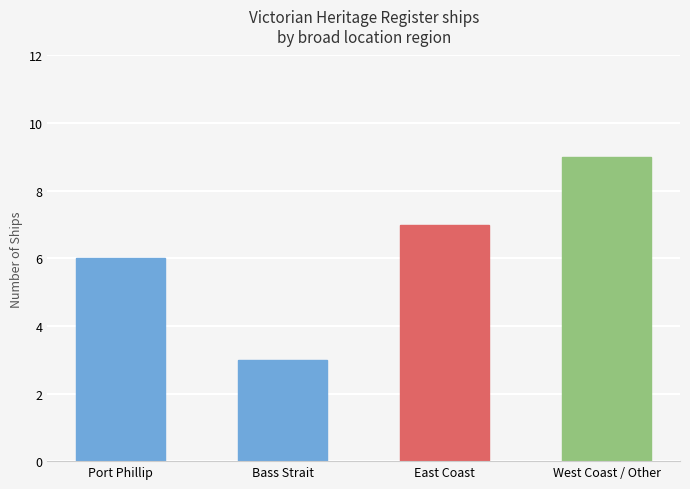

The chart shows a value of 2 at West Coast / Other. True or false?

False